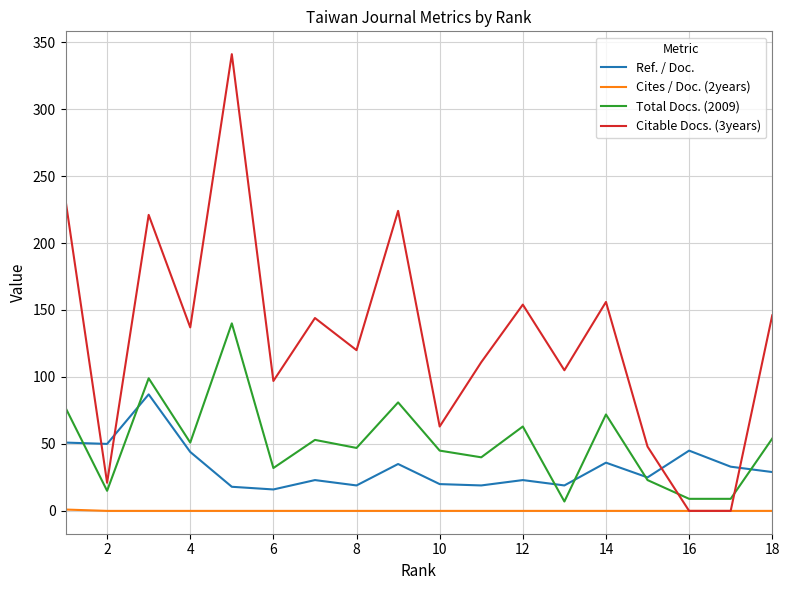

What is the maximum value shown in the chart?

341